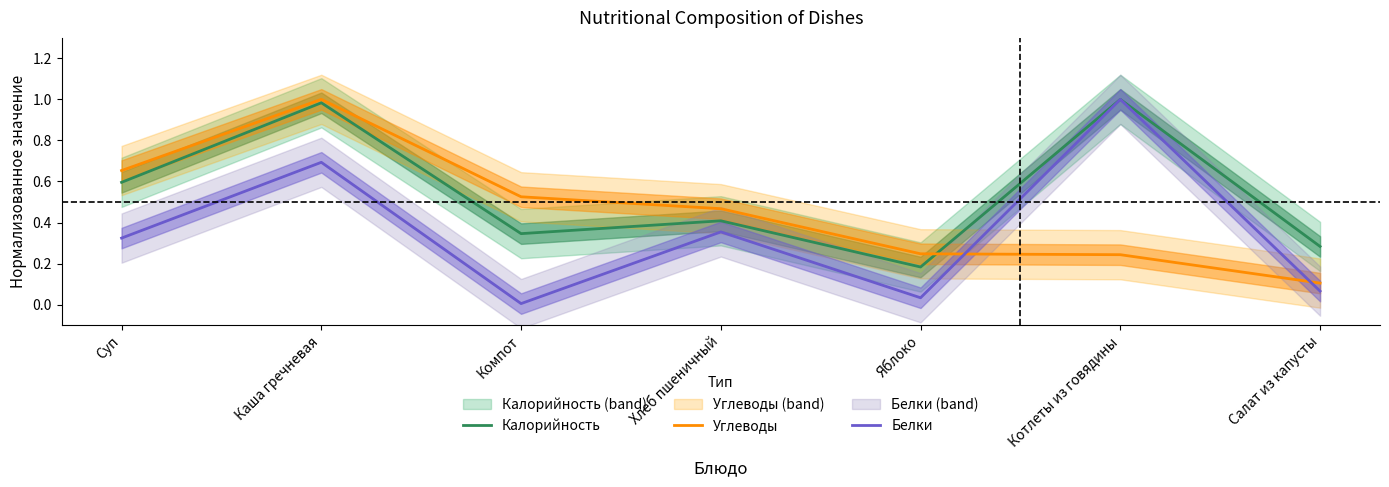

At which category is the sum across all series the highest?

Каша гречневая